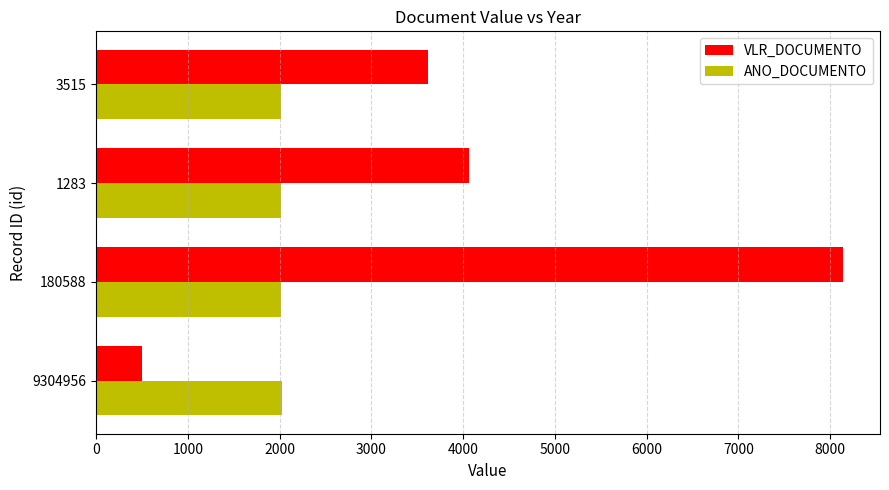

Rank the series at 1283 from highest to lowest value.

VLR_DOCUMENTO, ANO_DOCUMENTO